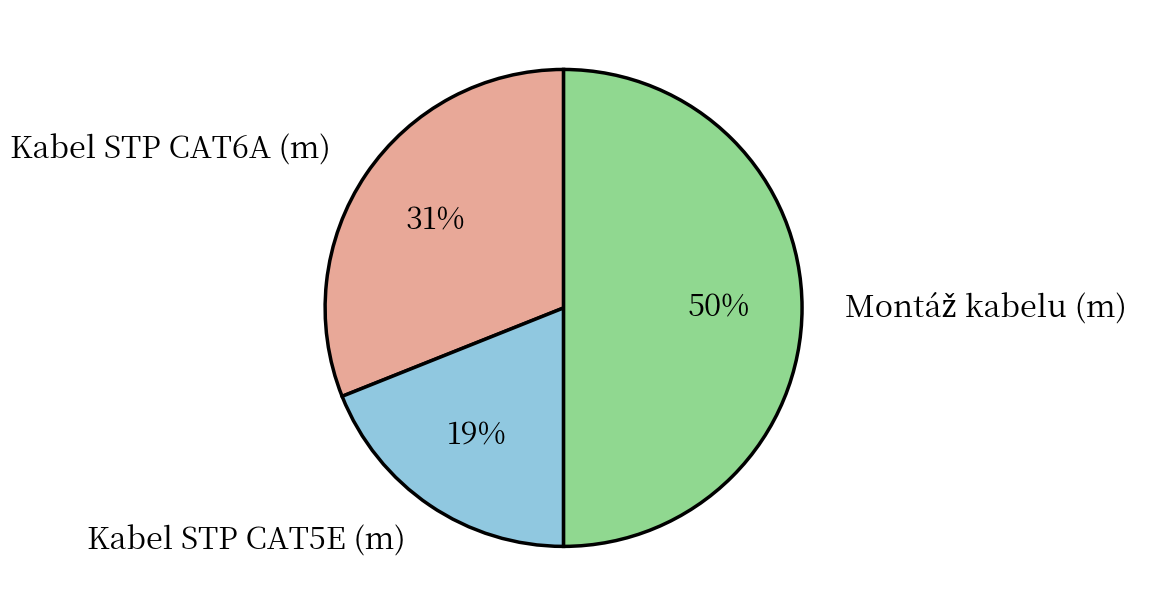

To the nearest percent, what is the average slice percentage?

33%